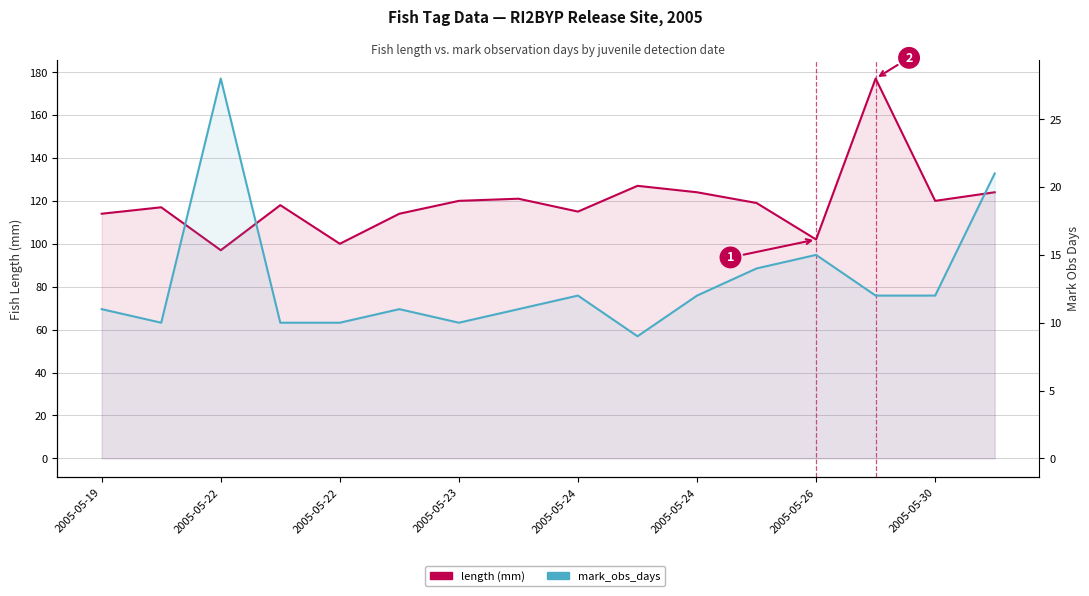

True or false: mark_obs_days has more than 1 interior local peaks.

True